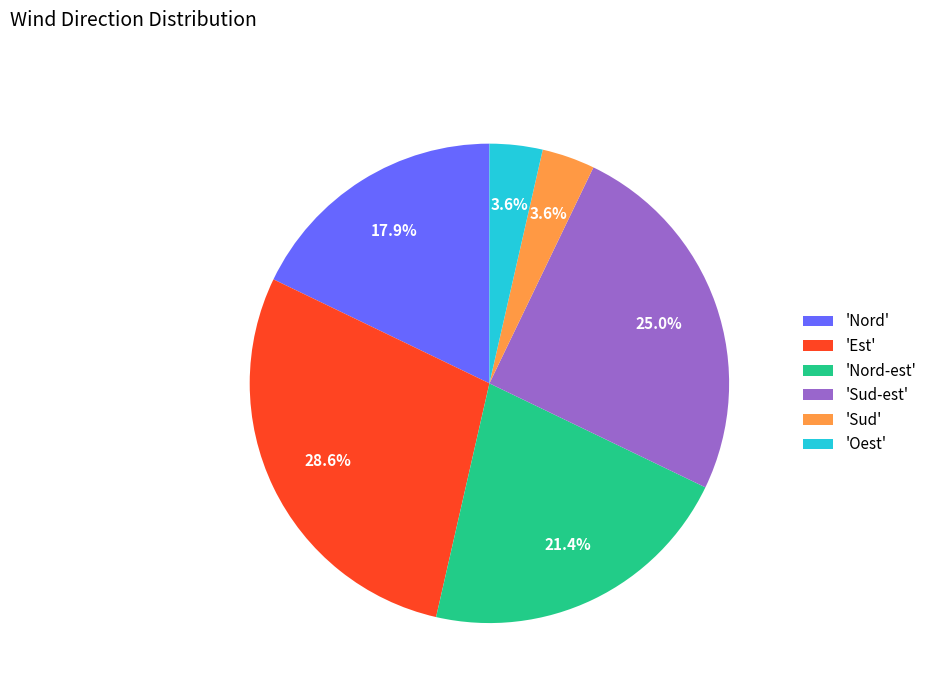

Is there a majority slice in this chart?

No